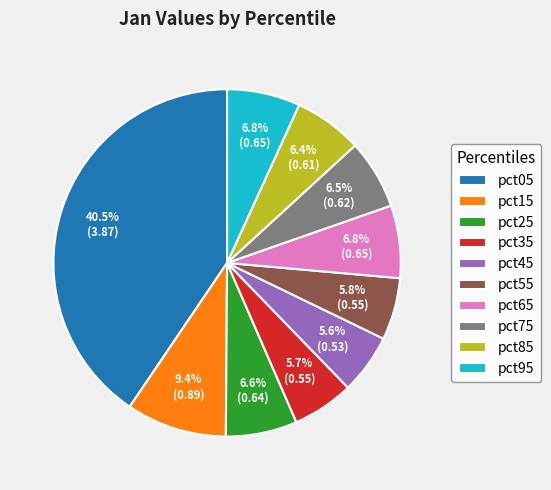

What is the largest slice in the pie chart?

pct05